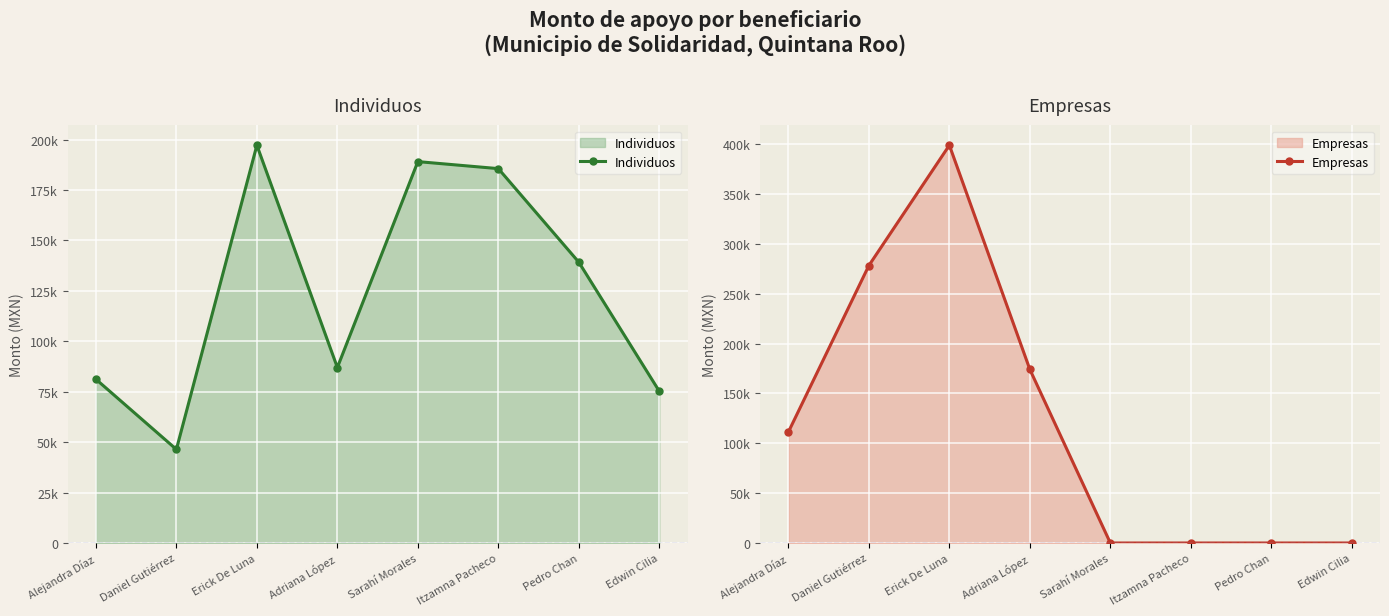

How many values in Empresas are above zero?

4